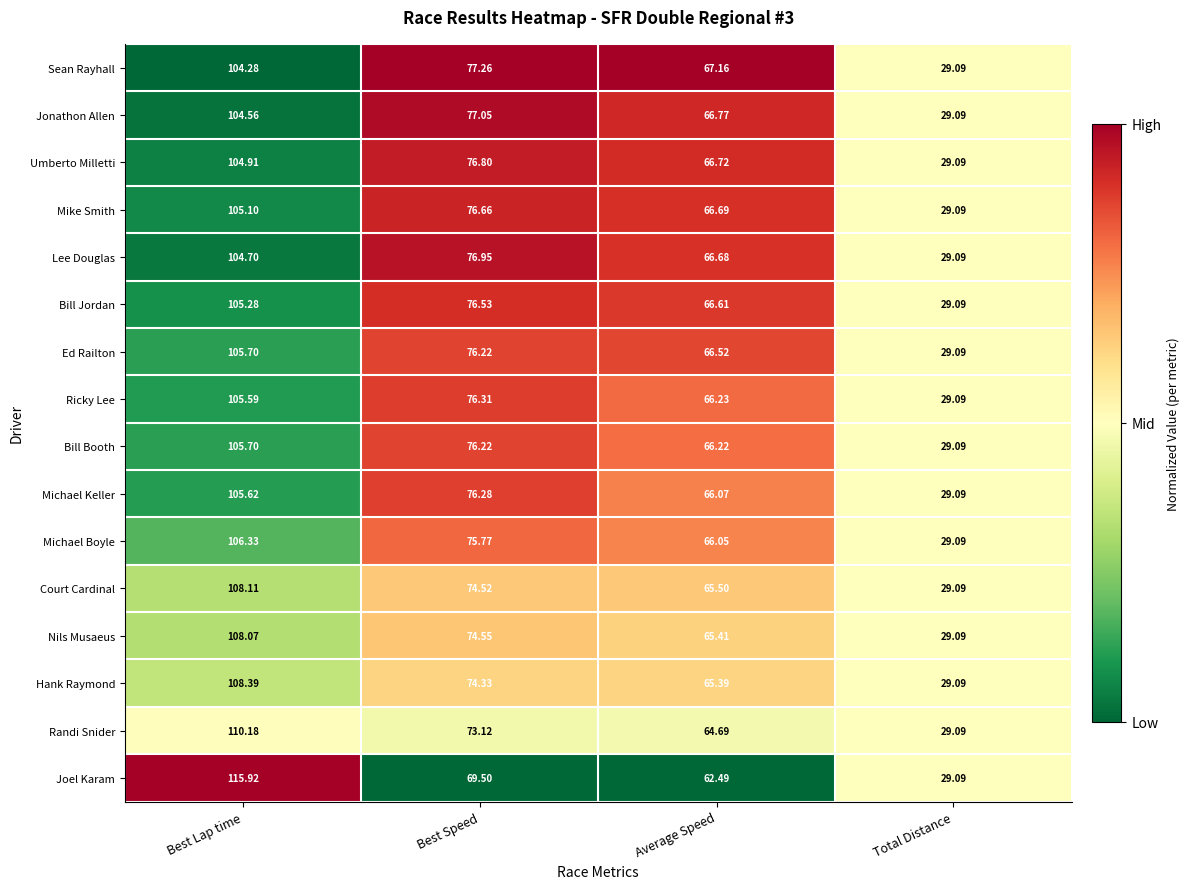

Which series has the largest total across all categories?

Sean Rayhall